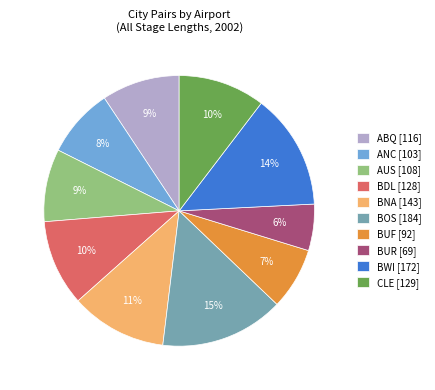

Which has a higher value, BUR [69] or BUF [92]?

BUF [92]